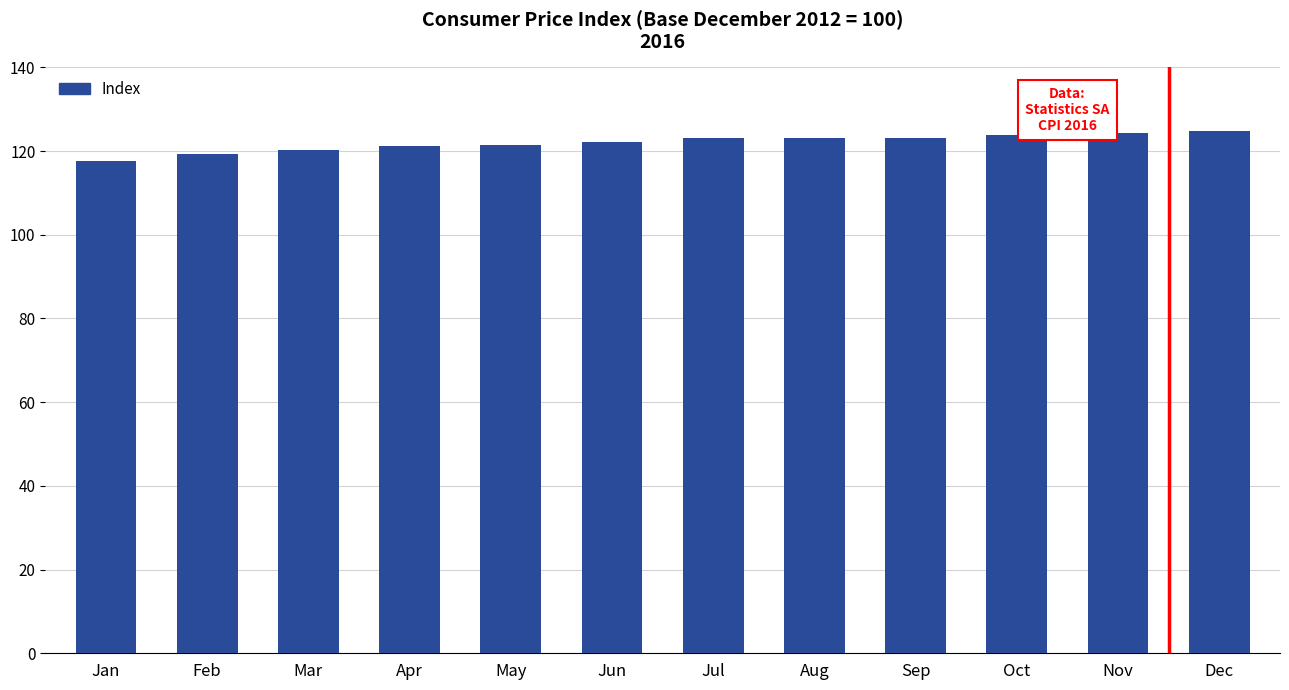

Read the value at Oct.

123.8